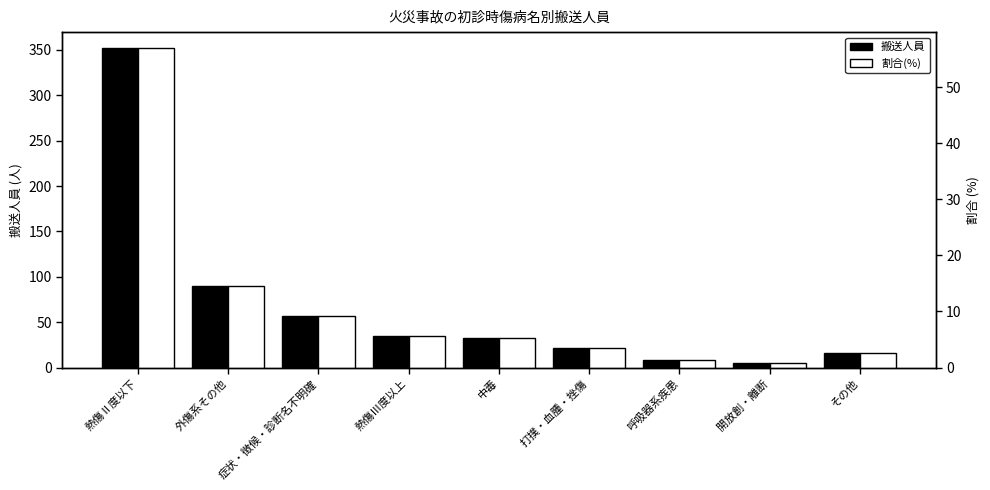

What is the value of the 搬送人員 bar at the 4th from the left?

35.0